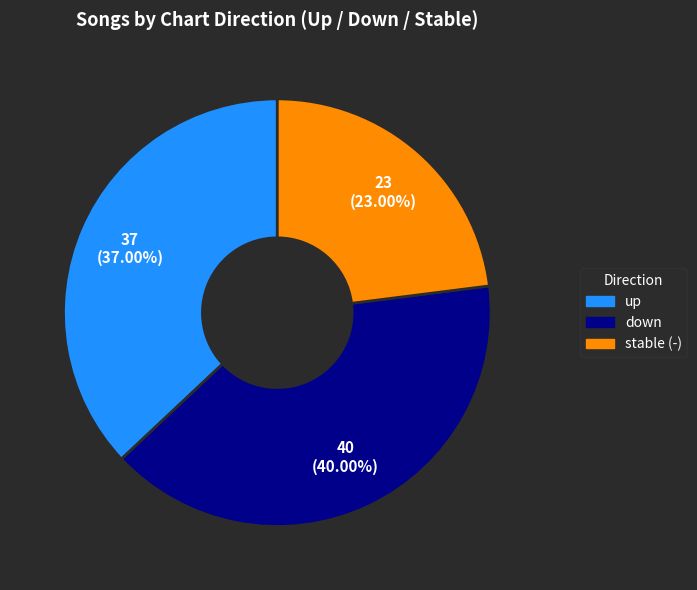

Is there any slice that represents more than half of the pie?

No